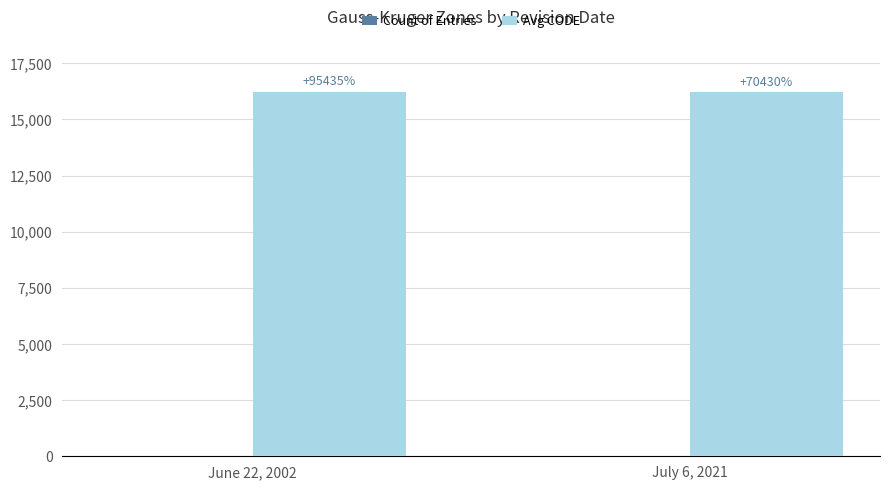

What is the value of the Count of Entries bar at the 2nd from the left?

23